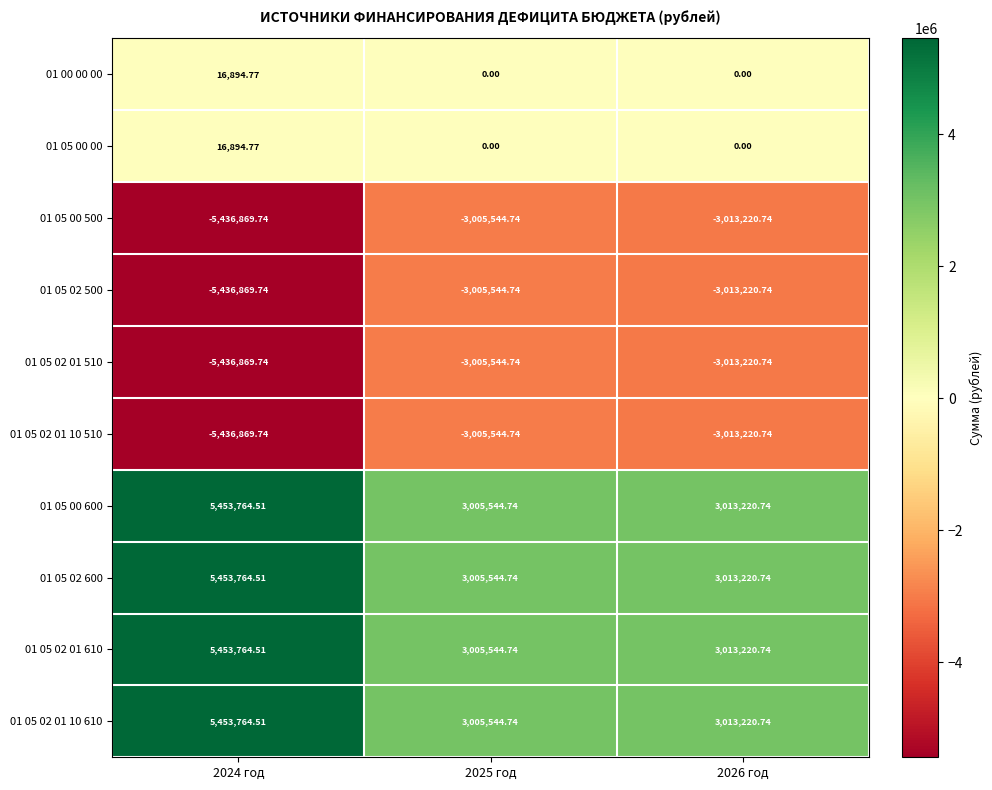

What is the spread (max minus min) of values at 2026 год?

6026441.5